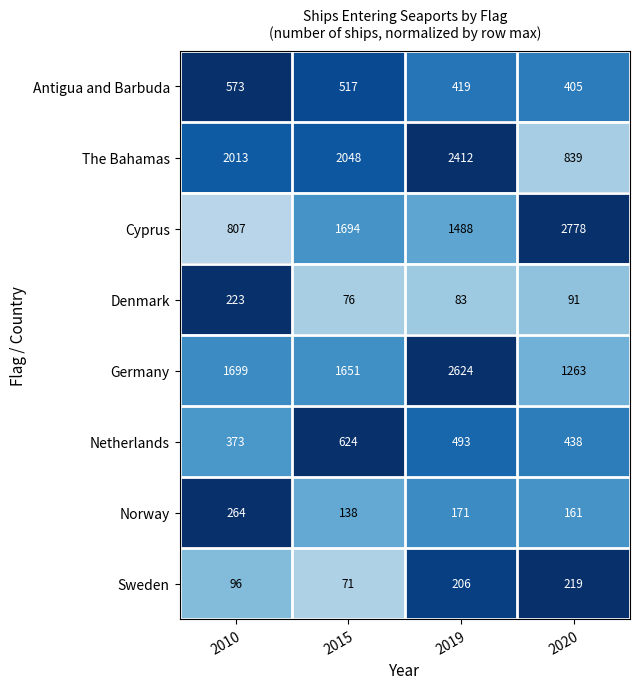

Which series has the largest total across all categories?

The Bahamas